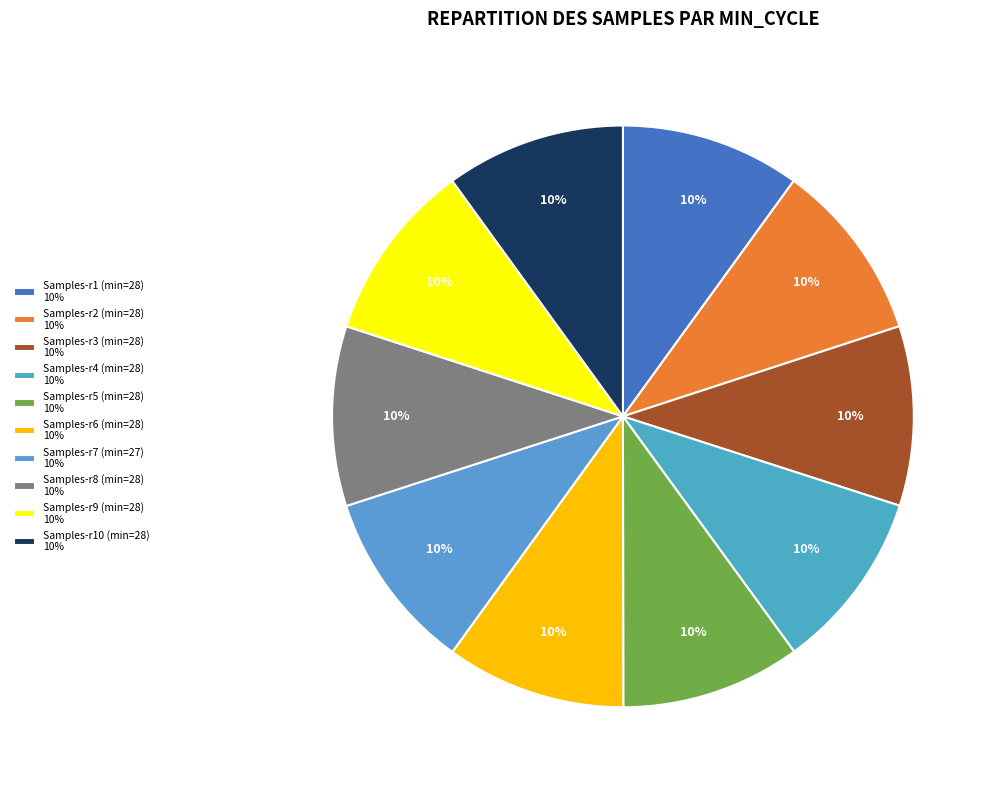

Count the number of slices in the pie.

10